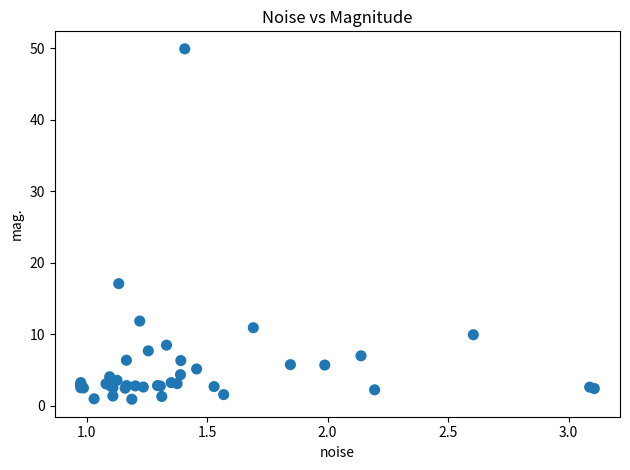

What Y value in the scatter plot is closest to 25?

17.1